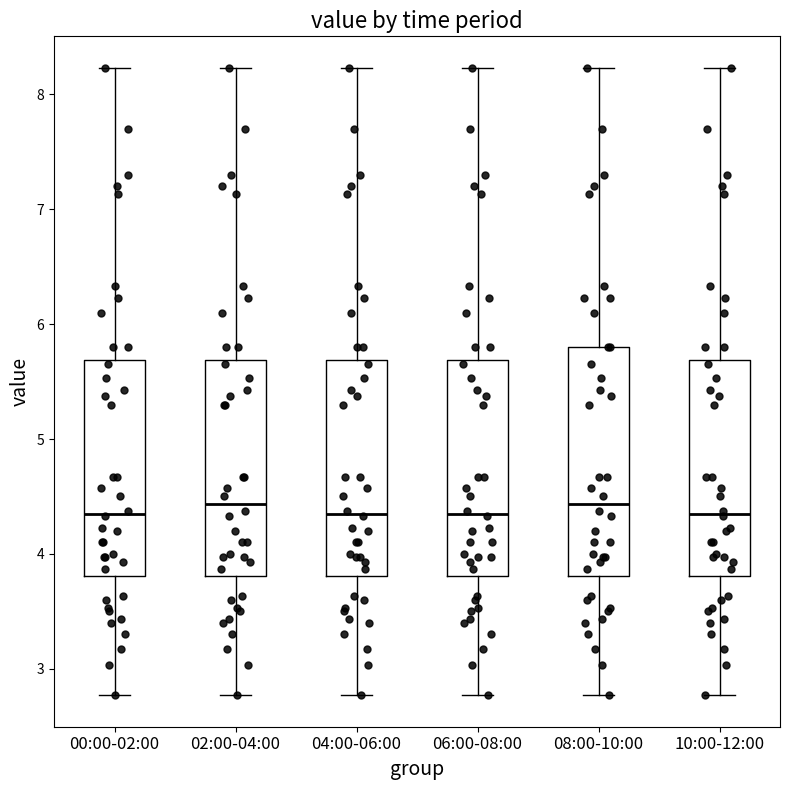

Reading left to right, transcribe this box plot: for each box, give where its median line is, the range the box spans, and where its two whiskers end, as read against the y-axis. The values are not printed on the chart, so give them approximately, as read against the axis.

00:00-02:00: median 4.4, box 3.8 to 5.7, whiskers 2.8 to 8.2
02:00-04:00: median 4.4, box 3.8 to 5.7, whiskers 2.8 to 8.2
04:00-06:00: median 4.4, box 3.8 to 5.7, whiskers 2.8 to 8.2
06:00-08:00: median 4.4, box 3.8 to 5.7, whiskers 2.8 to 8.2
08:00-10:00: median 4.4, box 3.8 to 5.8, whiskers 2.8 to 8.2
10:00-12:00: median 4.4, box 3.8 to 5.7, whiskers 2.8 to 8.2